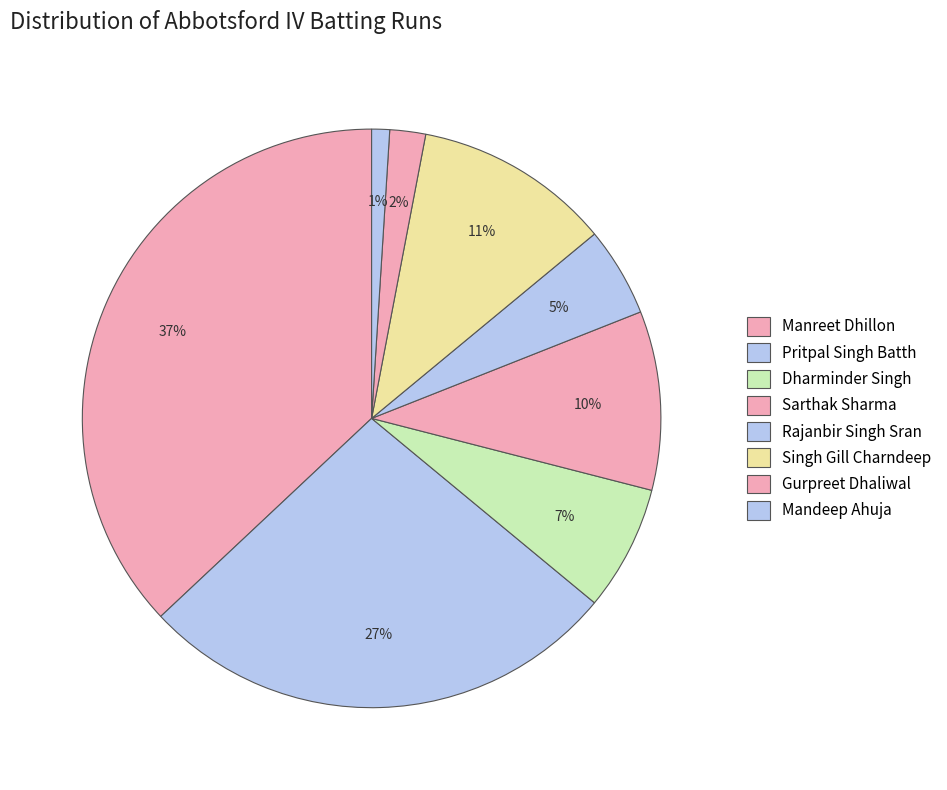

Is it true that Pritpal Singh Batth is 27% of the pie?

True